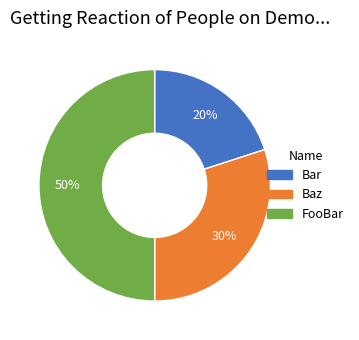

To the nearest percent, what is the difference between the Bar and FooBar slice percentages?

30%